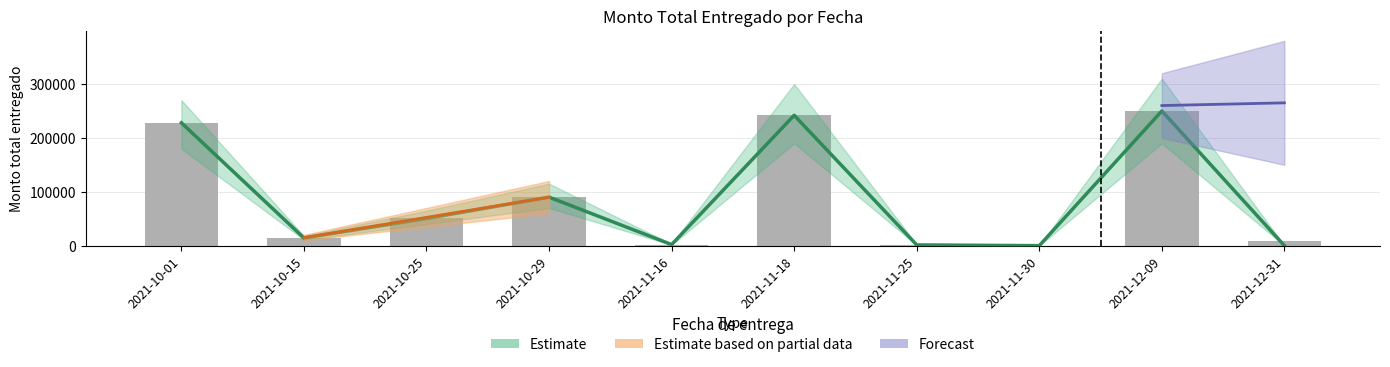

What is the change in value from 2021-10-01 to 2021-11-18?

+13880.0